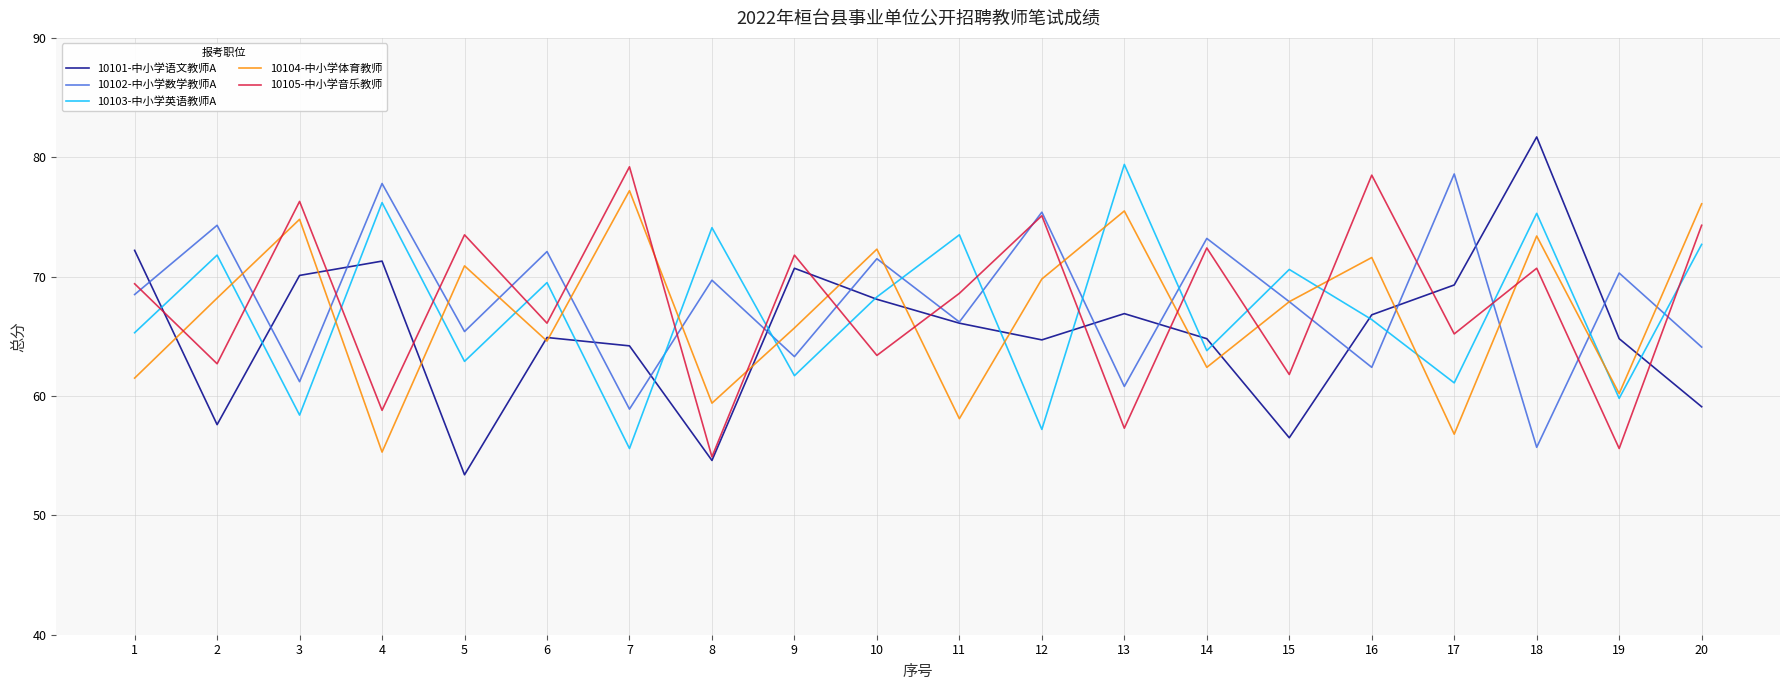

What is the greatest value displayed?

81.7